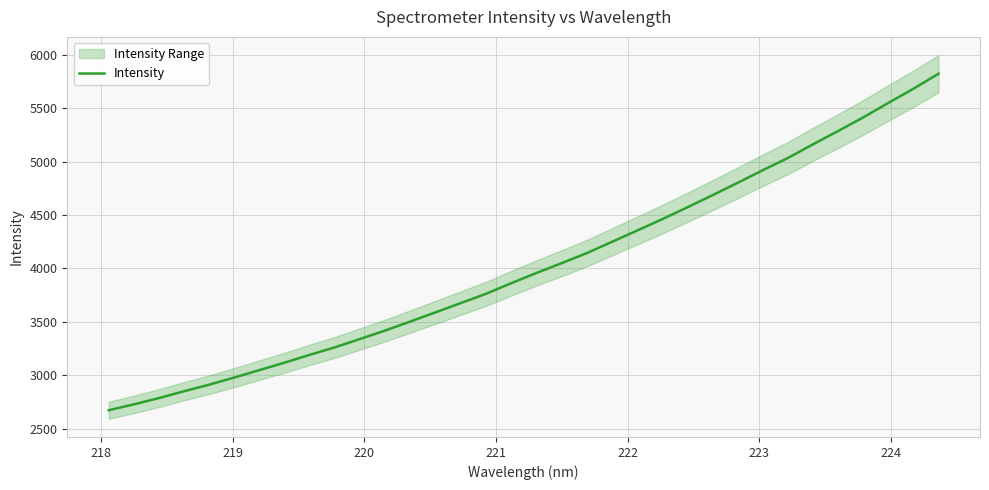

What is the value of the 28th point from the left?

5034.2